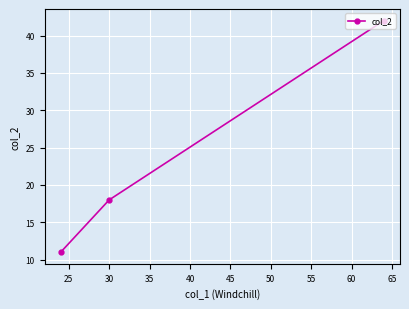

What is the difference between the maximum and minimum values?

31